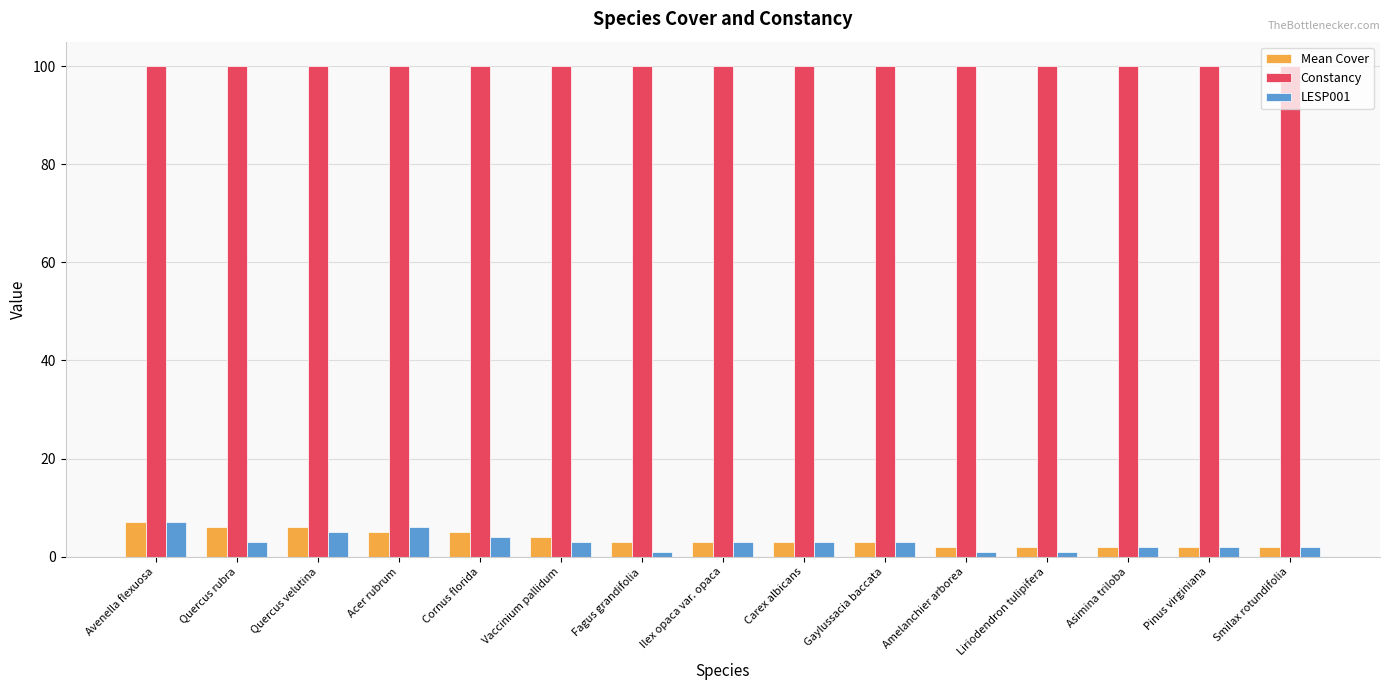

What is the sum of the Constancy values at Fagus grandifolia and Quercus velutina?

200